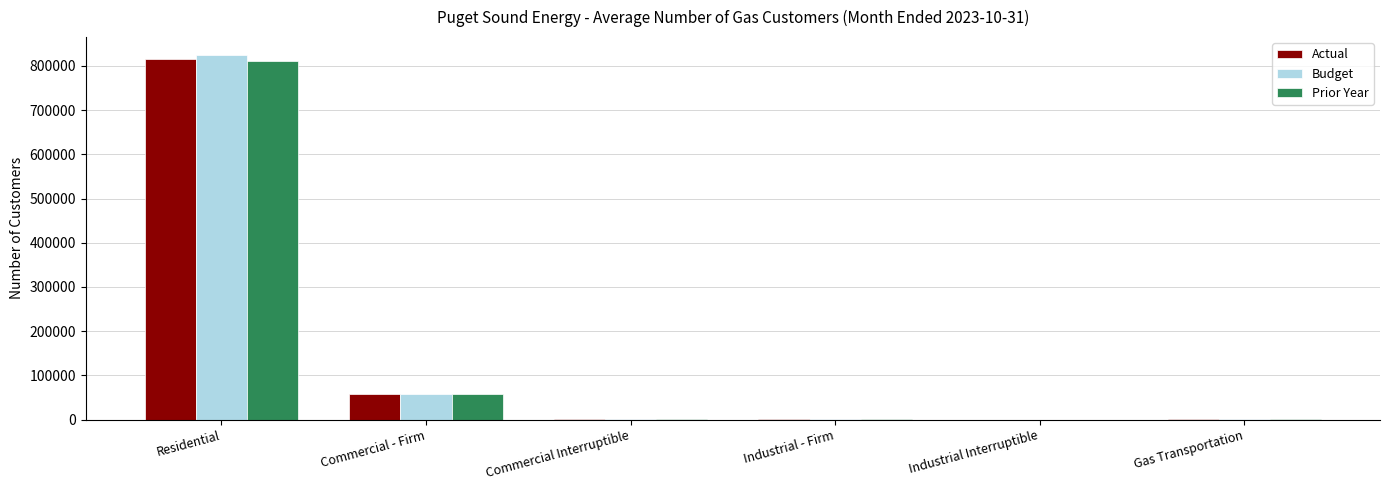

At which category is the sum across all series the highest?

Residential